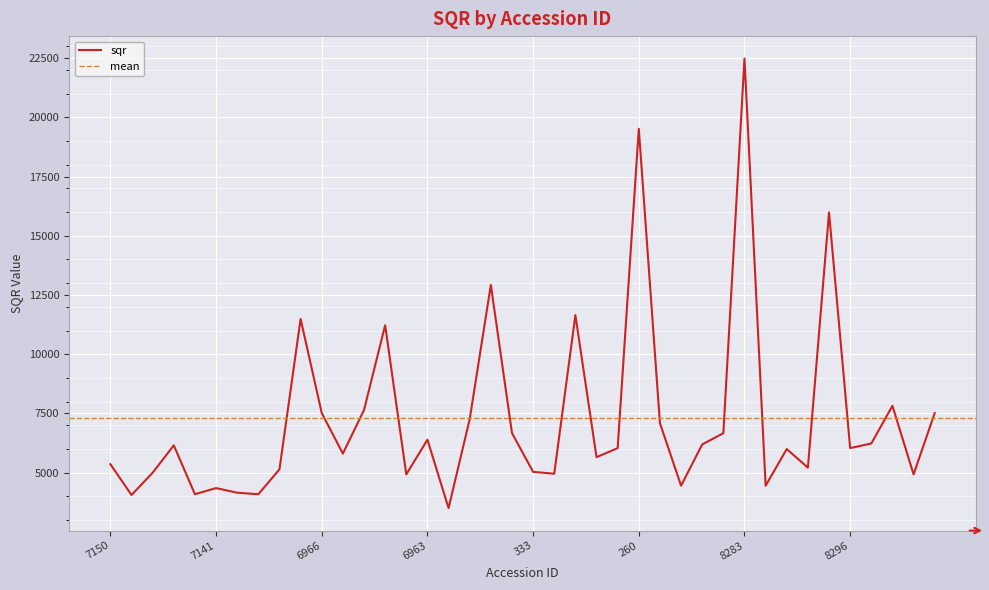

Rank the categories by value from highest to lowest.

8283, 260, 8297, 6968, 267, 7126, 6965, 8284, 6964, 6966, 7515, 6961, 321, 6970, 286, 6963, 8285, 282, 7145, 259, 8296, 7520, 6967, 281, 7150, 8271, 7128, 333, 7147, 357, 6962, 7514, 328, 8275, 7141, 7139, 7143, 7135, 7149, 6960